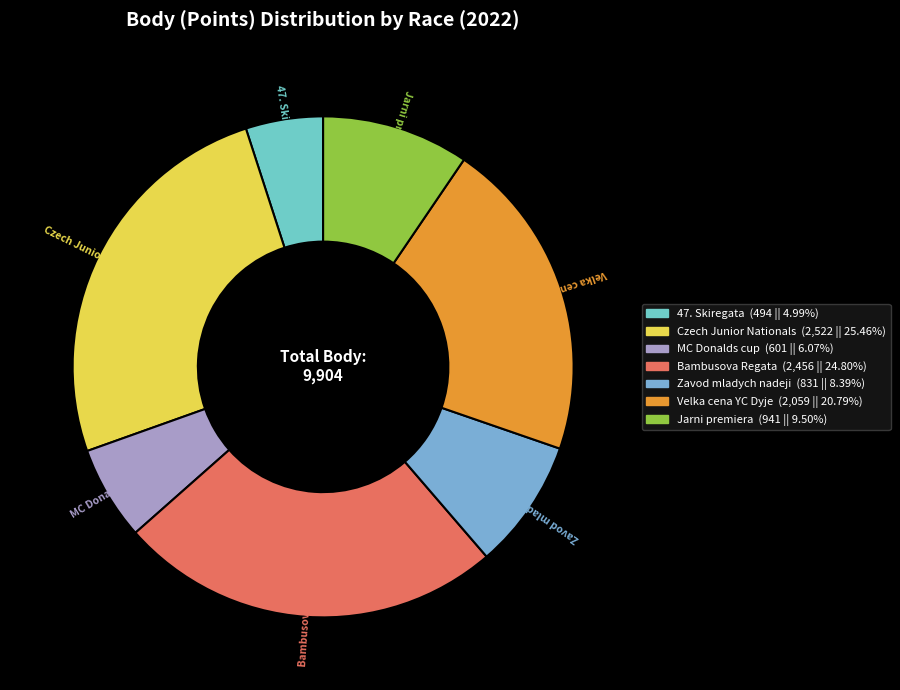

Which slice is the smallest?

47. Skiregata